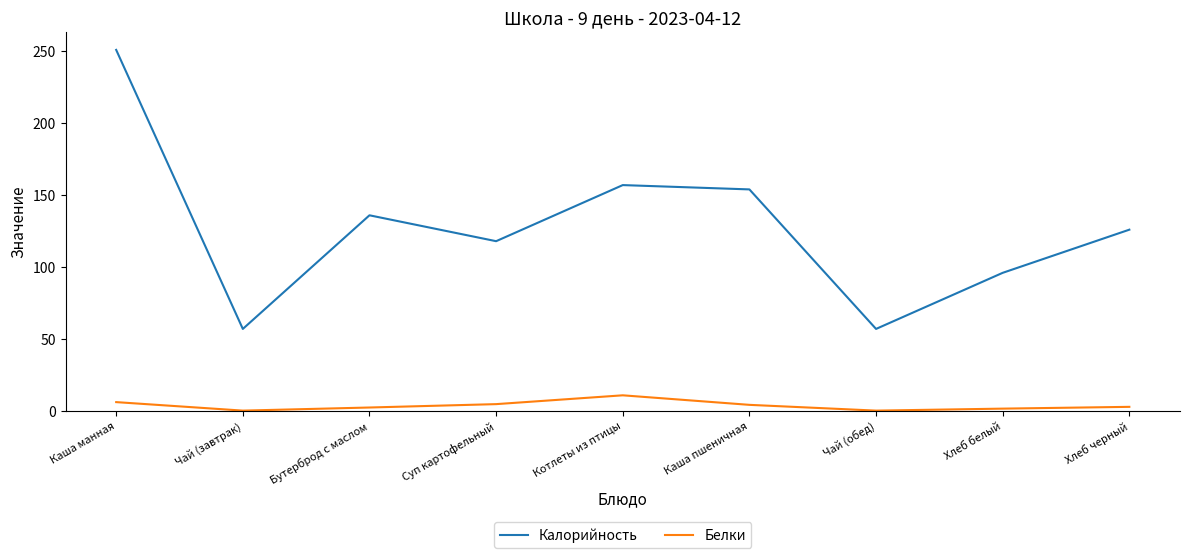

What is the total value across all series at Хлеб черный?

128.8